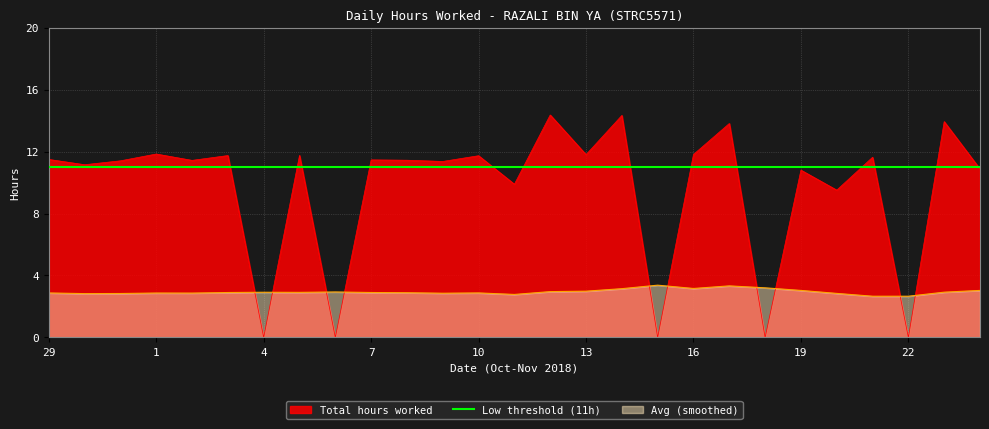

Where is the data nearest to the value 7?

20